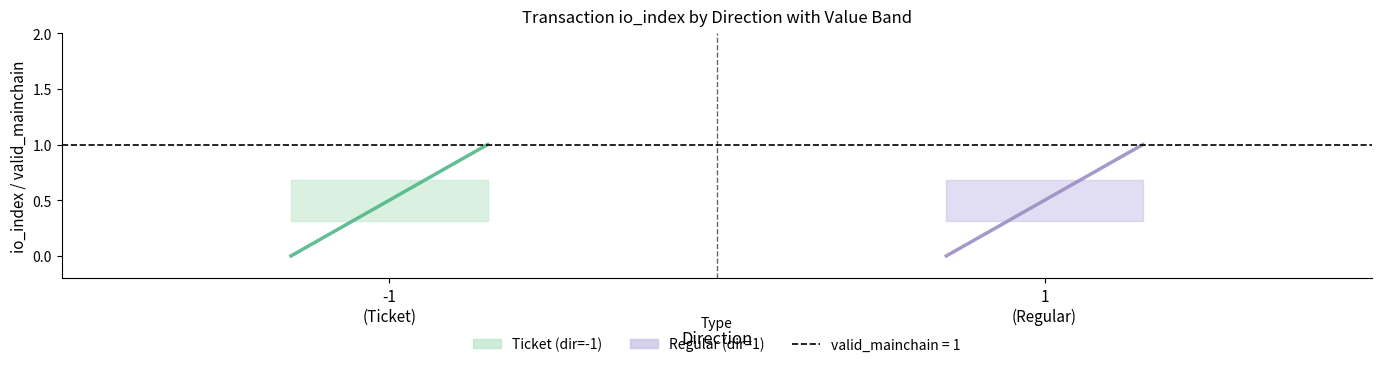

What is the total value across all series at 1
(Regular)?

2